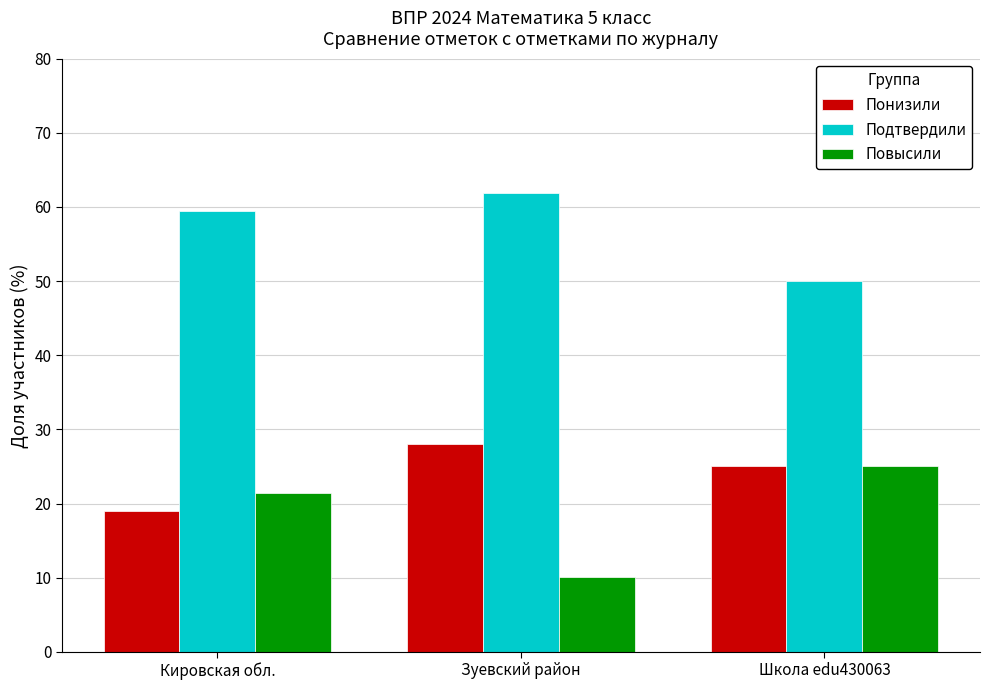

What is the total value across all series at Школа edu430063?

100.0